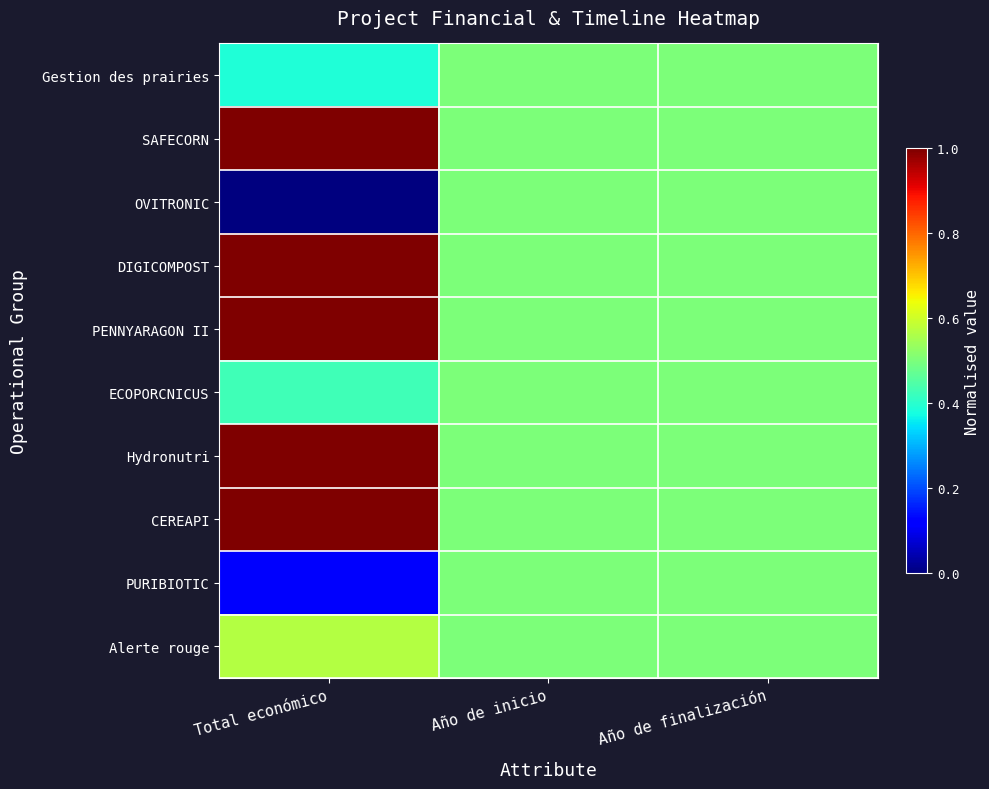

At Año de inicio, list the series in order from largest to smallest.

Gestion des prairies, SAFECORN, OVITRONIC, DIGICOMPOST, PENNYARAGON II, ECOPORCNICUS, Hydronutri, CEREAPI, PURIBIOTIC, Alerte rouge